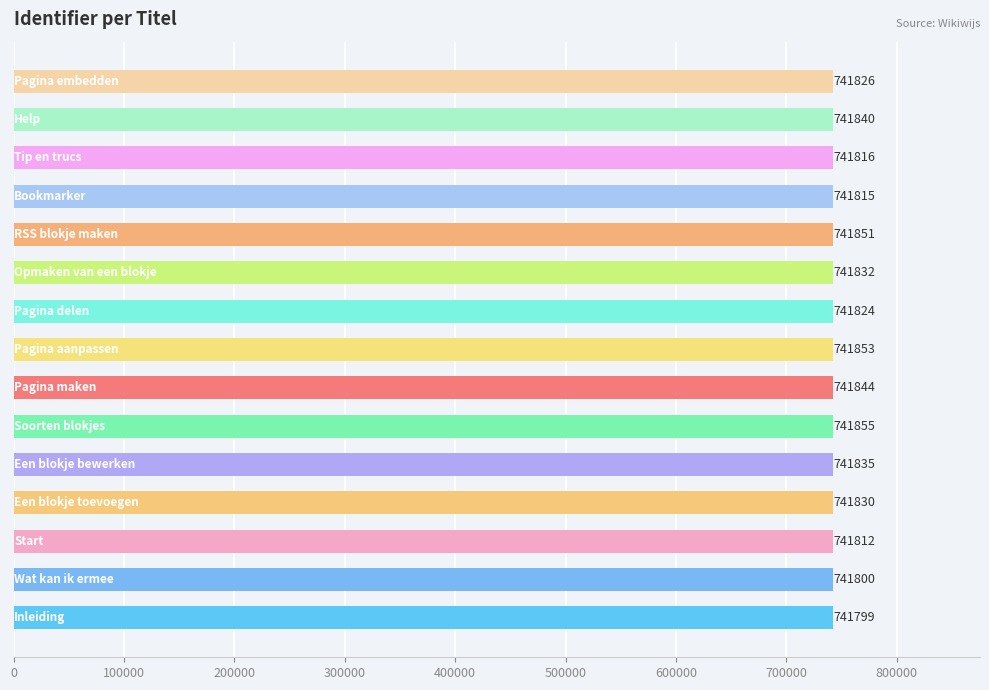

What is the greatest value displayed?

741855